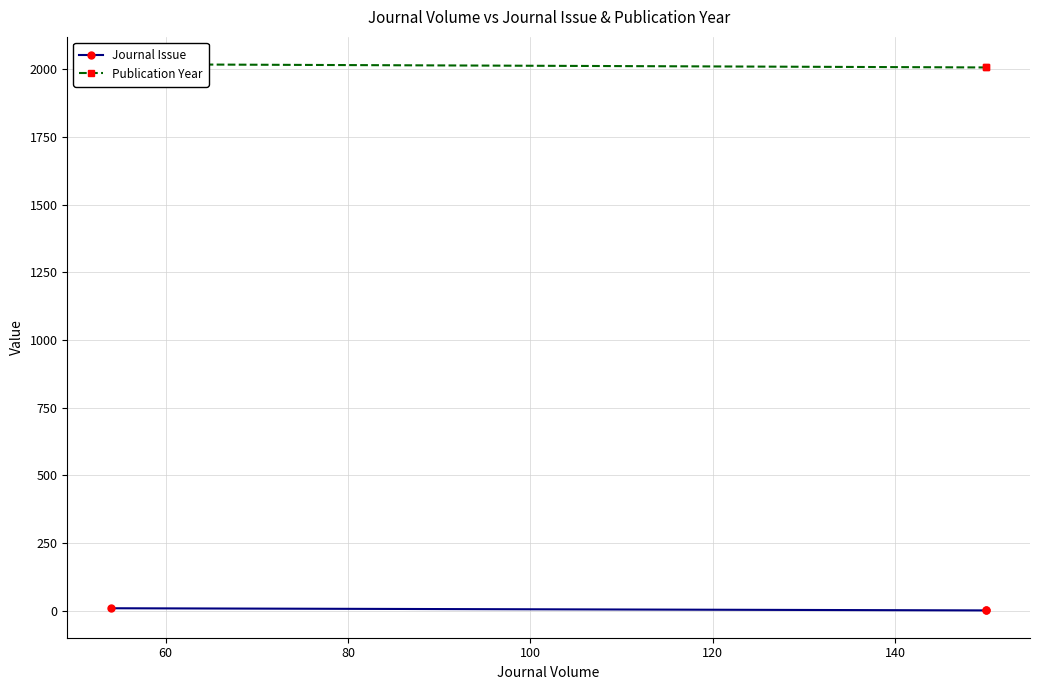

Which series has the largest total across all categories?

Publication Year